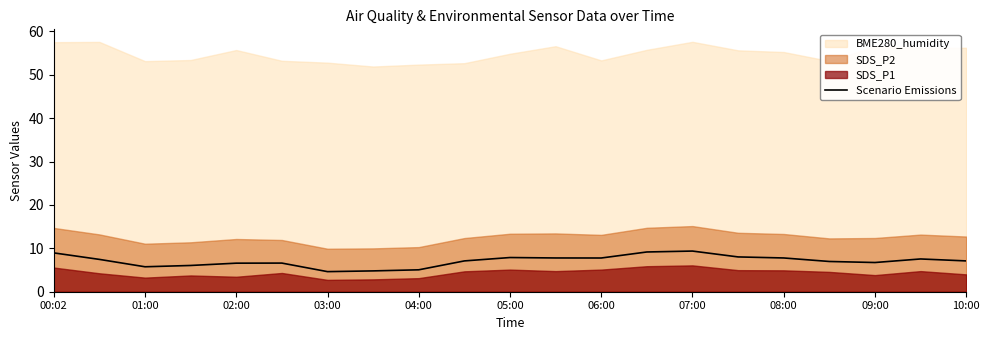

Reading left to right, list all the values displayed in this chart.

8.9	7.5	5.8	6.0	6.6	6.6	4.6	4.8	5.0	7.1	7.9	7.8	7.8	9.2	9.4	8.0	7.8	7.0	6.7	7.5	7.1